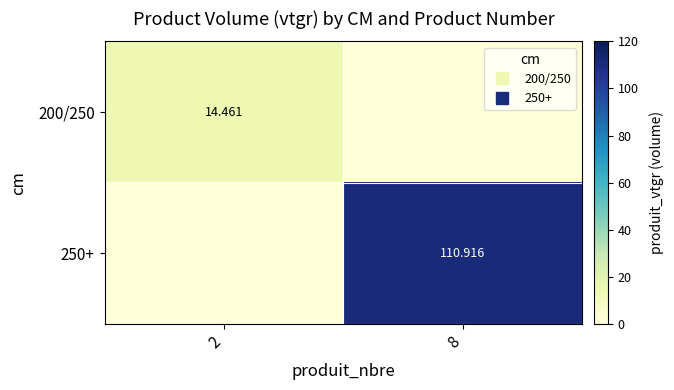

What is the sum of the 250+ values at 8 and 2?

110.9